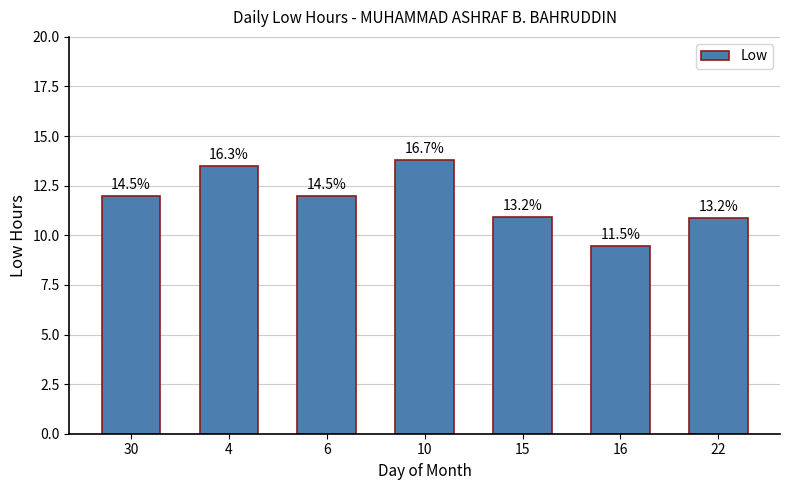

Where is the data nearest to the value 11?

15